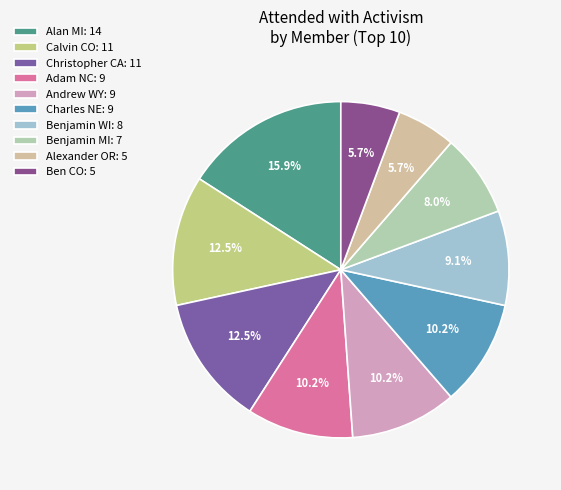

What is the largest slice in the pie chart?

Alan MI: 14